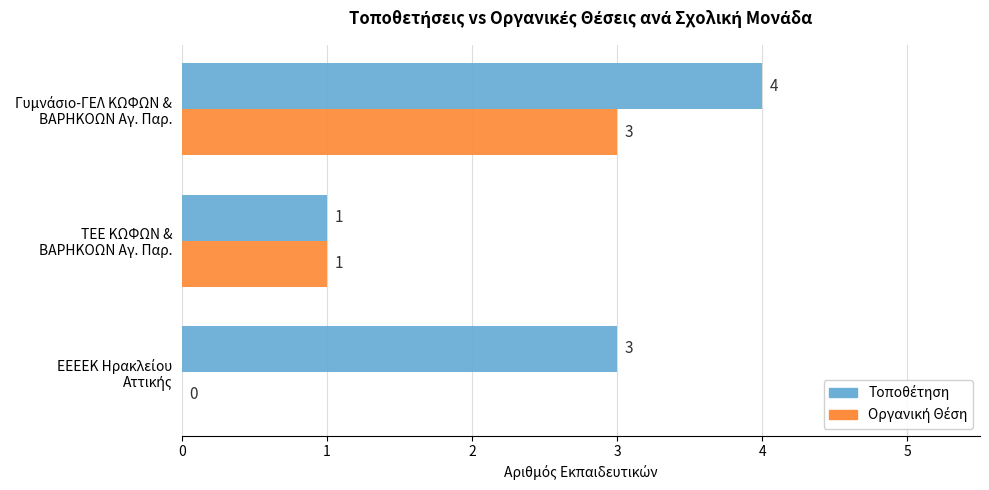

How many distinct data groups are displayed?

2